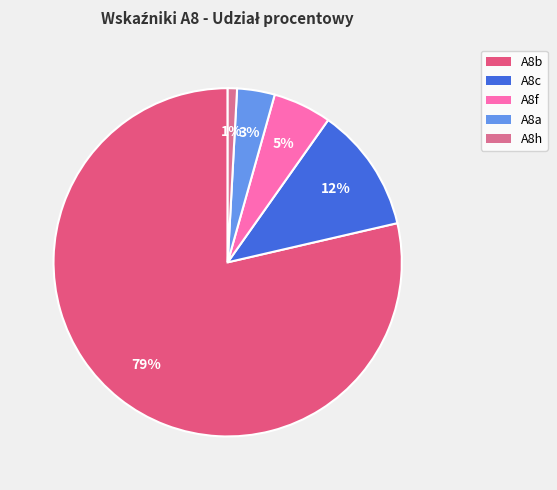

What percentage is the A8c slice, to the nearest percent?

12%